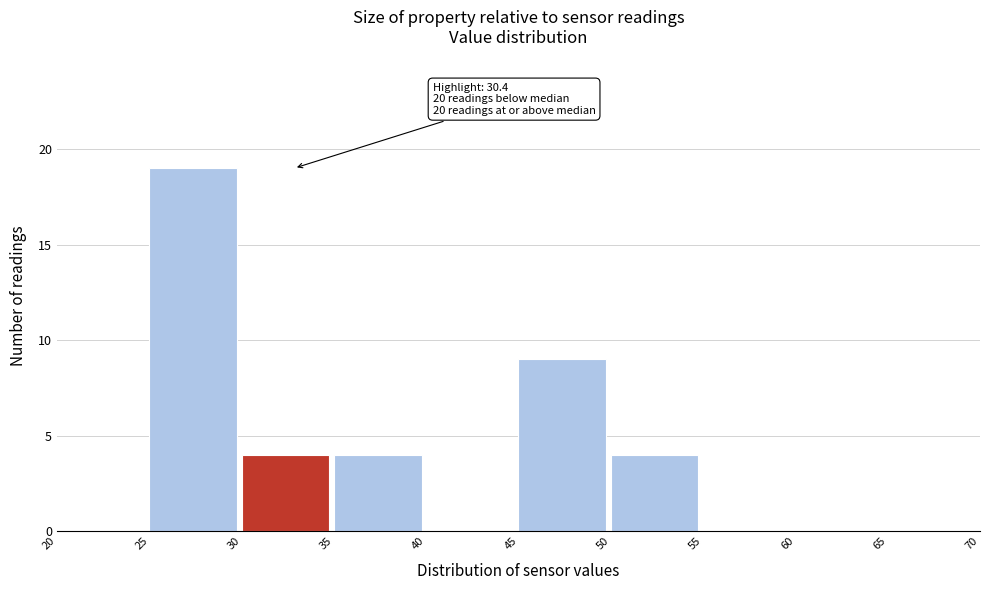

Over which range of the x-axis is the bar tallest?

25 to 30